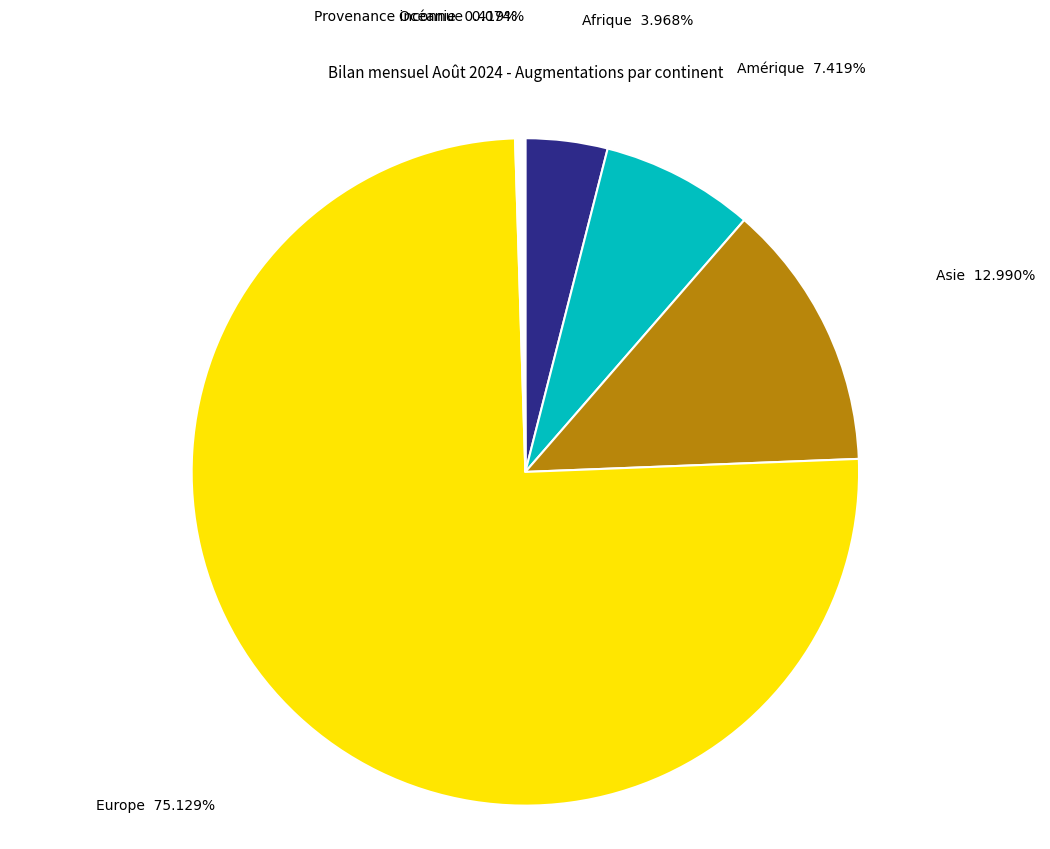

Is there a majority slice in this chart?

Yes